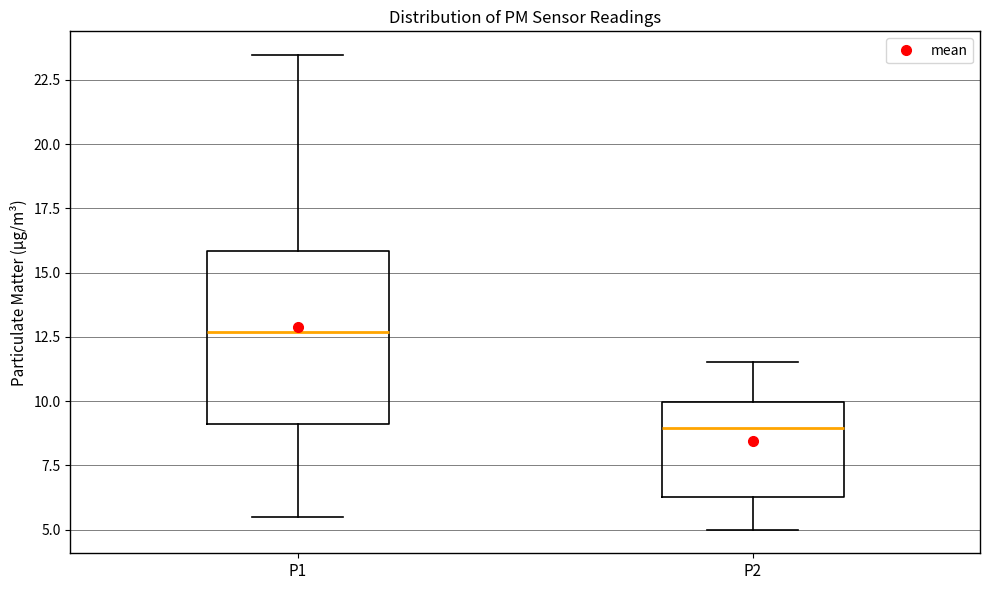

Reading left to right, read every box against the y-axis: the position of its median line, the range the box covers, and the ends of its whiskers. The values are not printed on the chart, so give them approximately, as read against the axis.

P1: median 12.5, box 9.0 to 16.0, whiskers 5.5 to 23.5
P2: median 9.0, box 6.5 to 10.0, whiskers 5.0 to 11.5